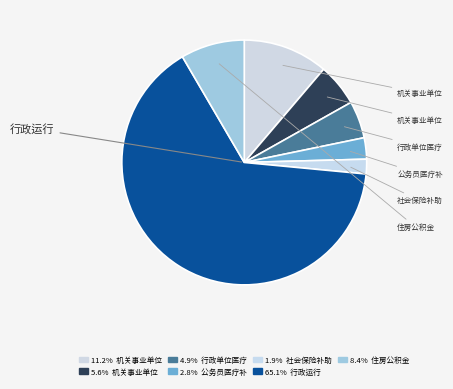

How many slices are in this pie chart?

7